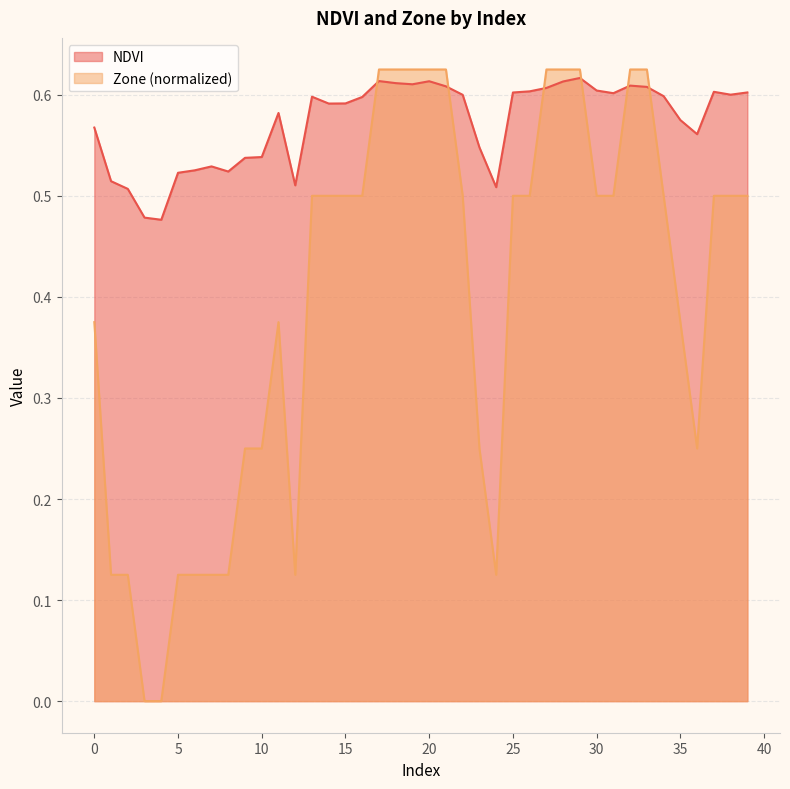

List the labels in order of Zone value, smallest first.

3, 4, 1, 2, 5, 6, 7, 8, 12, 24, 9, 10, 23, 36, 0, 11, 35, 13, 14, 15, 16, 22, 25, 26, 30, 31, 34, 37, 38, 39, 17, 18, 19, 20, 21, 27, 28, 29, 32, 33